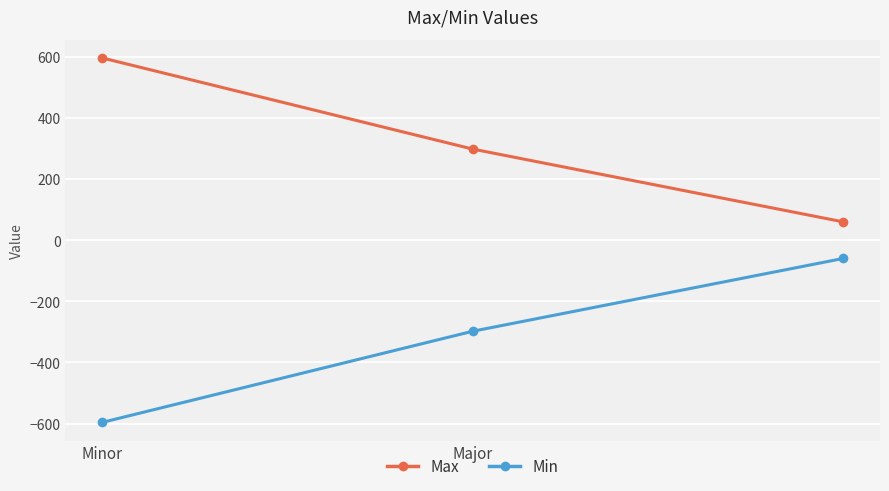

List the series in order of their overall mean, highest first.

Max, Min